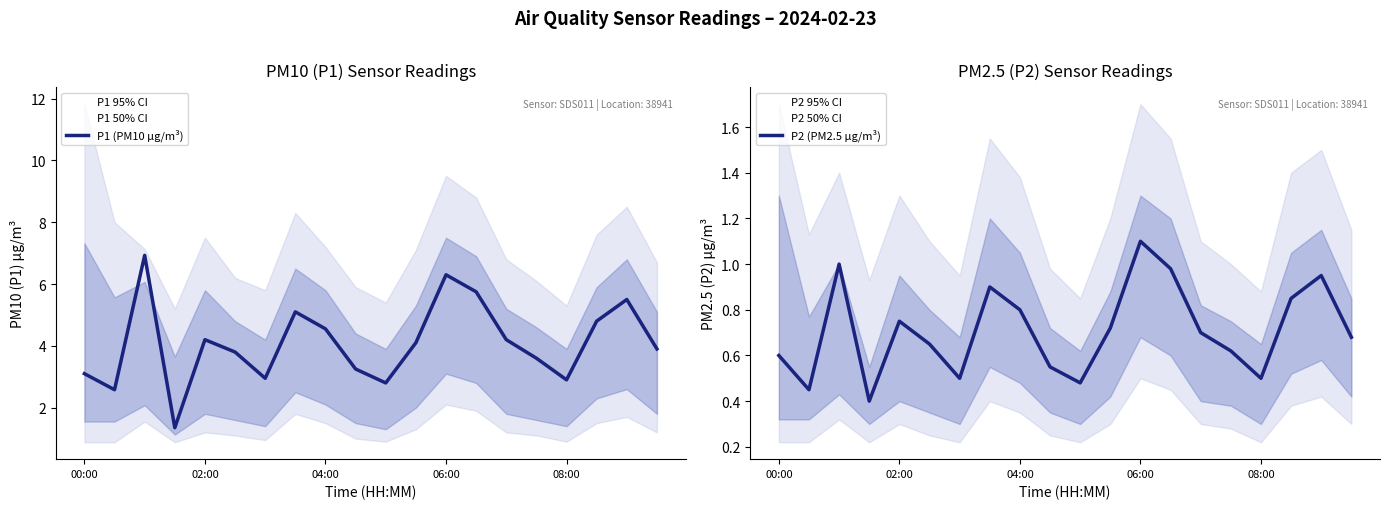

How many lines are shown in the chart?

2